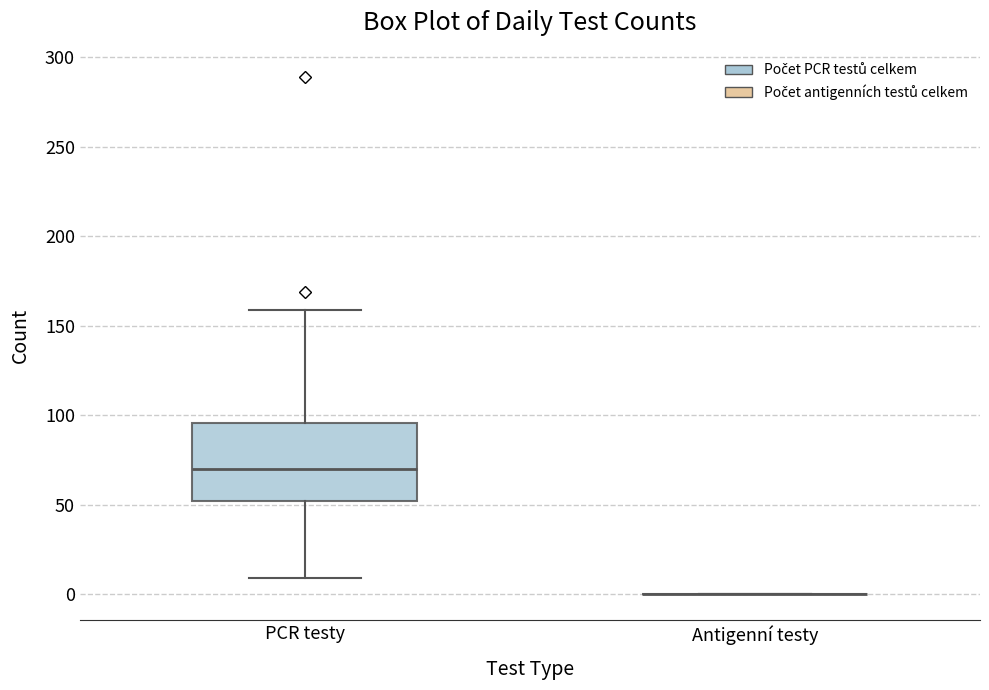

Reading left to right, read every box against the y-axis: the position of its median line, the range the box covers, and the ends of its whiskers. The values are not printed on the chart, so give them approximately, as read against the axis.

PCR testy: median 70, box 50 to 95, whiskers 10 to 160
Antigenní testy: box collapsed to a line at 0, whiskers 0 to 0